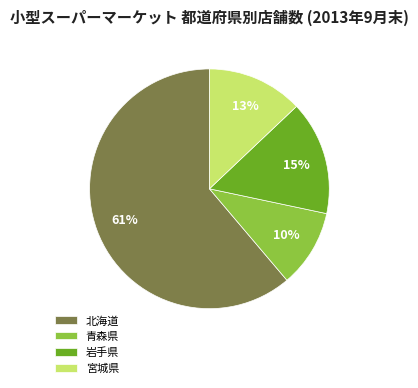

To the nearest percent, what portion does 青森県 represent?

10%